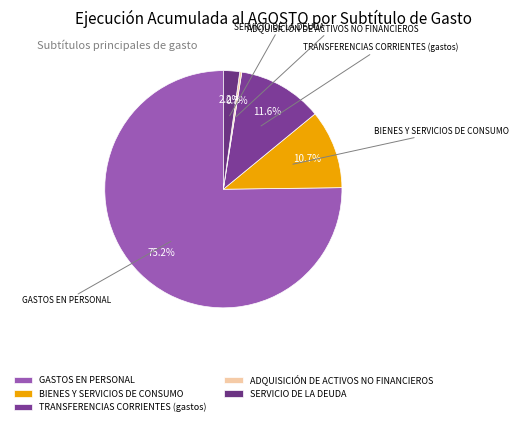

How many slices are in this pie chart?

5